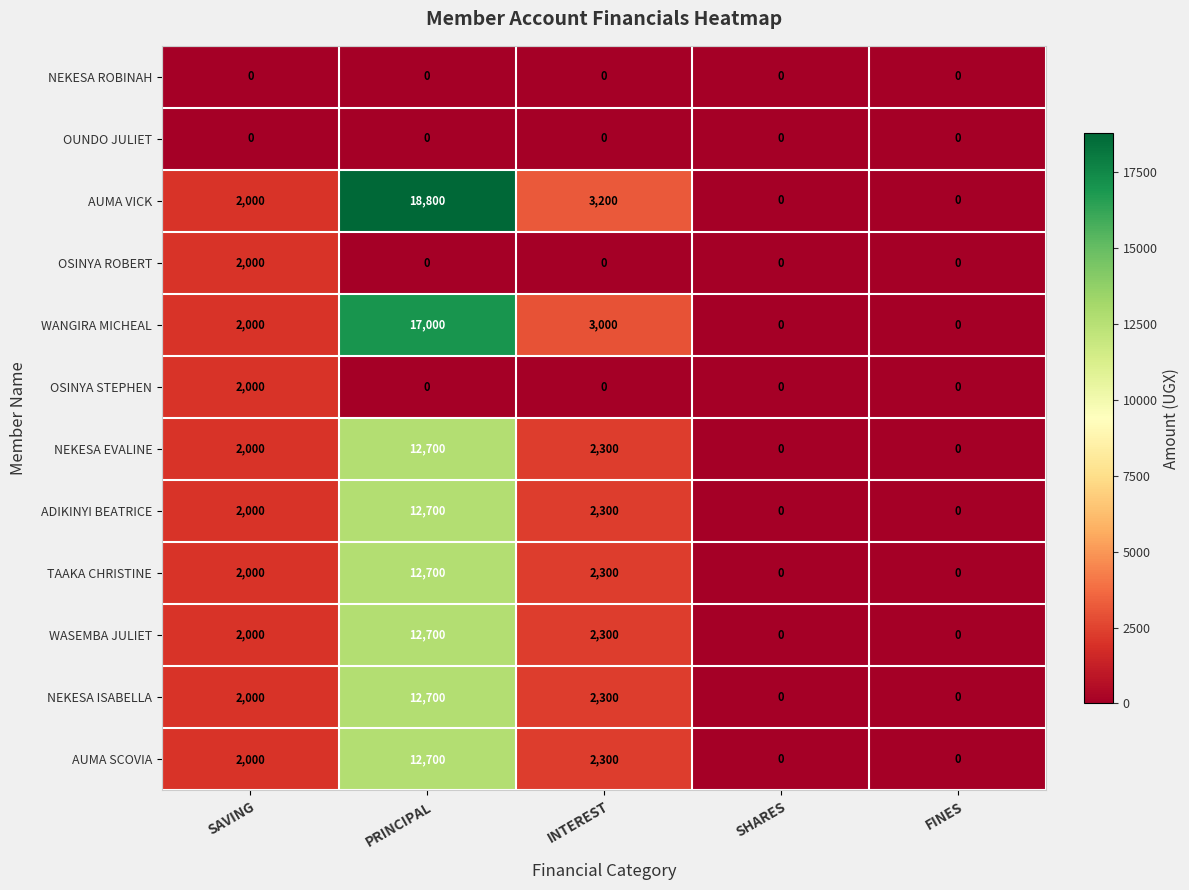

What is the spread (max minus min) of values at SAVING?

2000